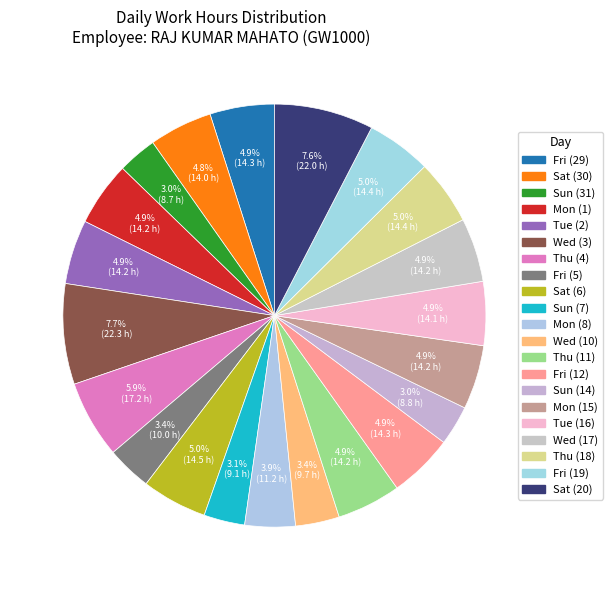

What is the smallest slice in the pie chart?

Sun (31)